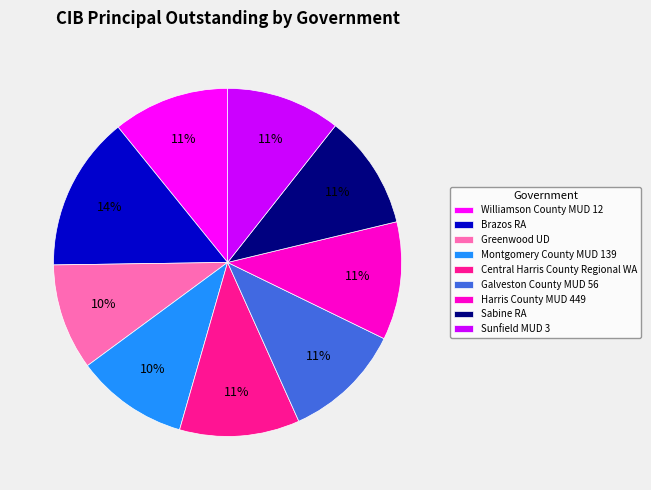

To the nearest percent, what is the average slice percentage?

11%